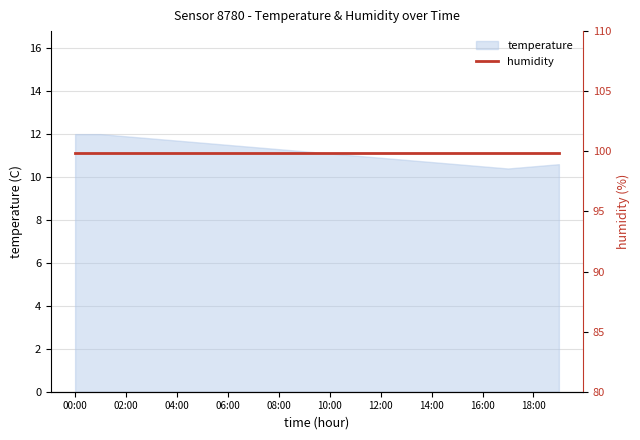

The value of temperature at 06:00 is 11.5. True or false?

True